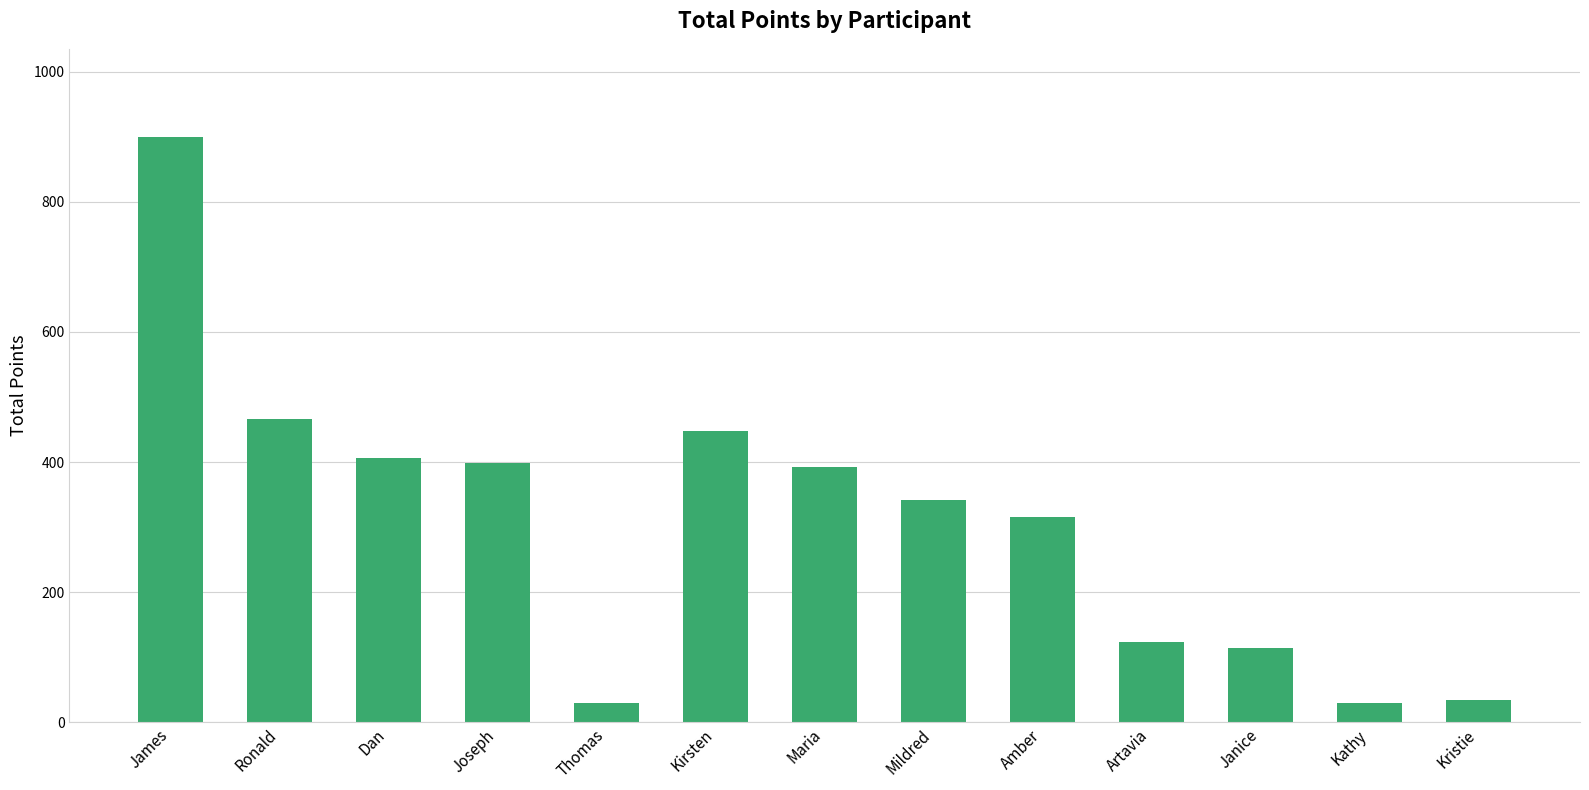

Approximately how many times larger is the value at Thomas compared to Dan?

0.1